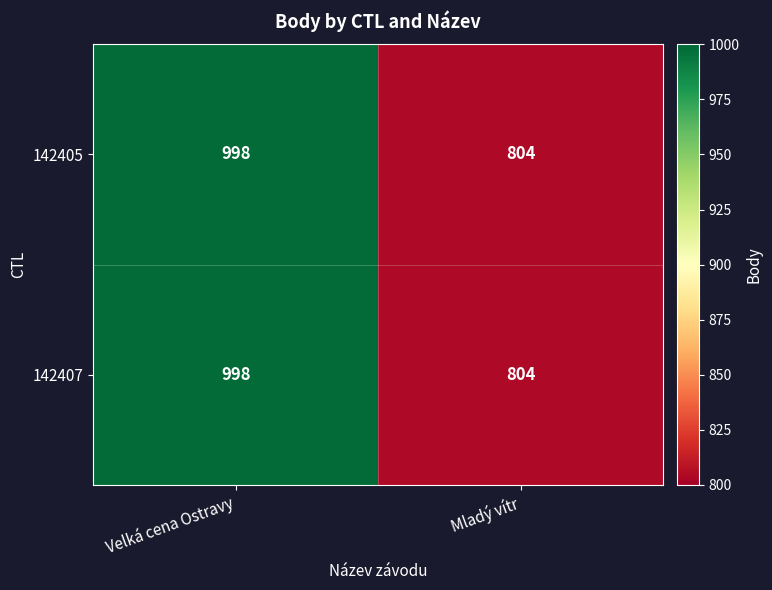

True or false: 142407 has a value of 804 at Mladý vítr.

True